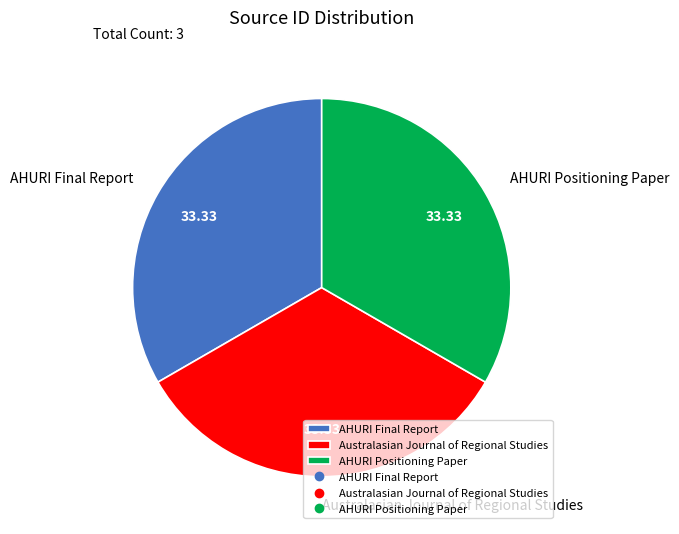

How many segments does this pie chart have?

3